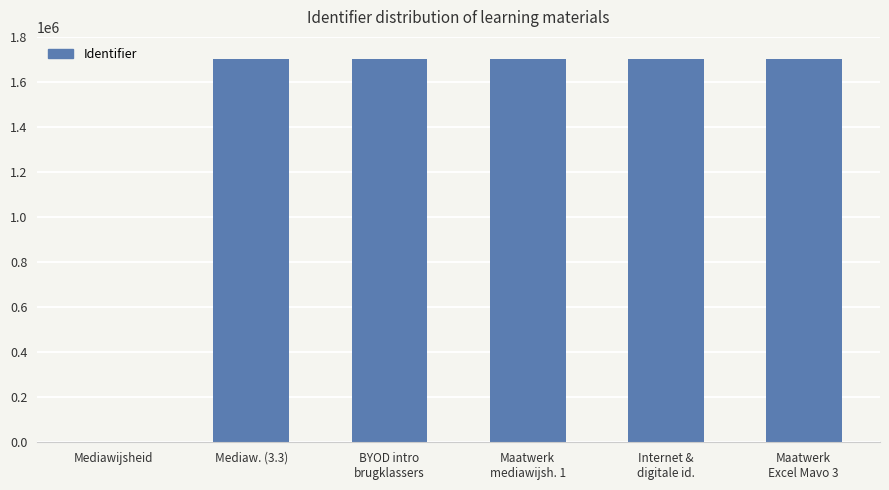

What is the sum of all values?

8498082